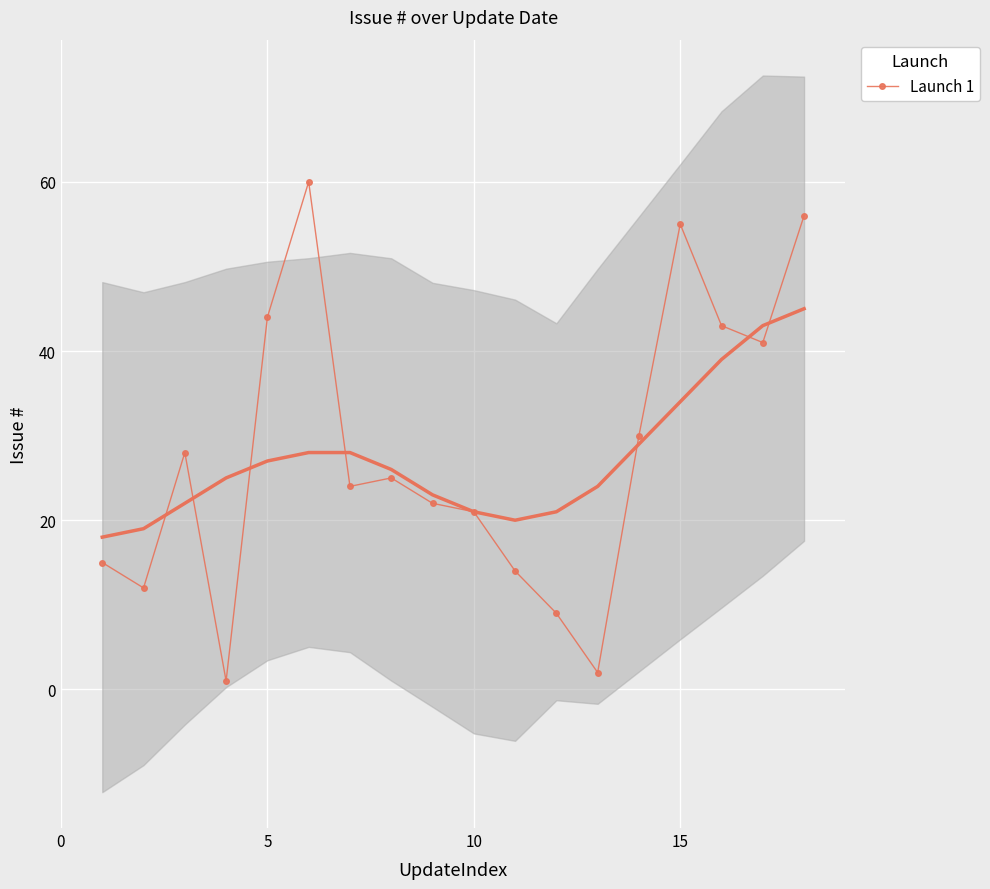

True or false: Launch 1 has a value of 13 at 10.

False